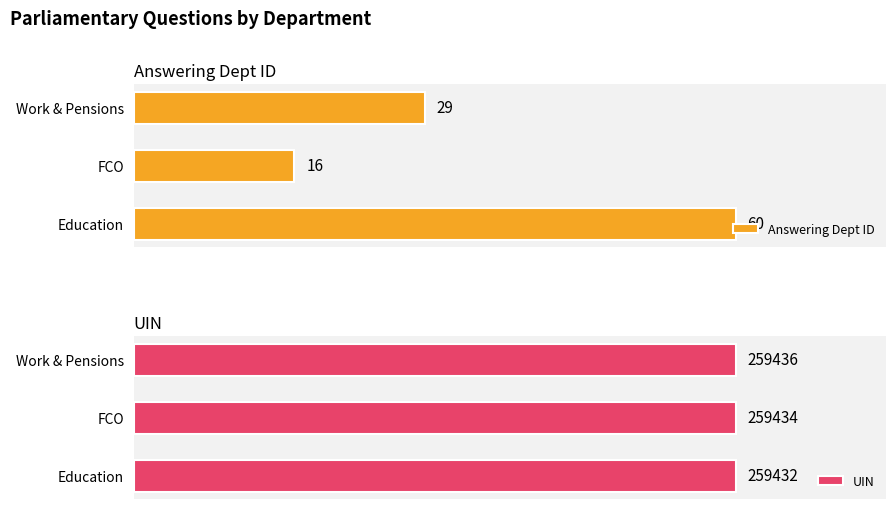

At which label is UIN closest to 259434?

FCO